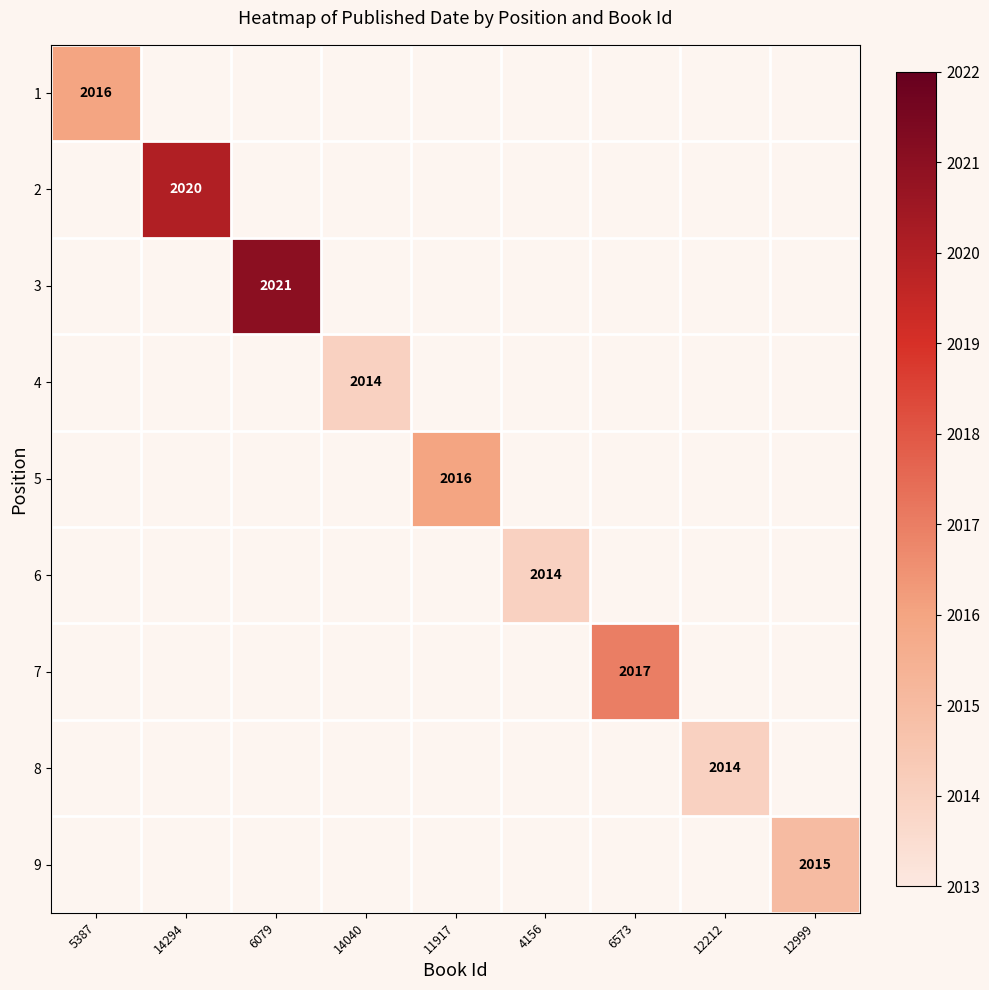

Which label corresponds to the smallest value in the chart?

14040